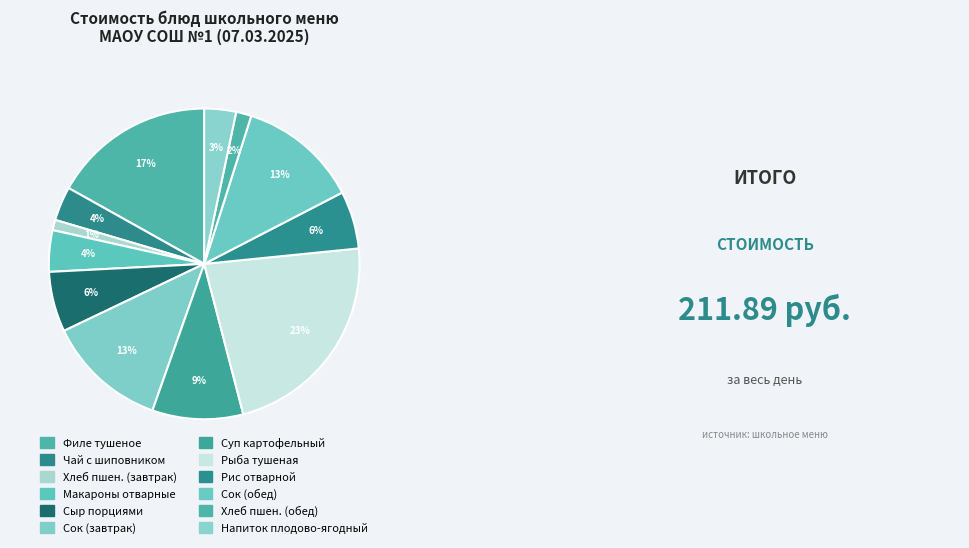

How many segments does this pie chart have?

12